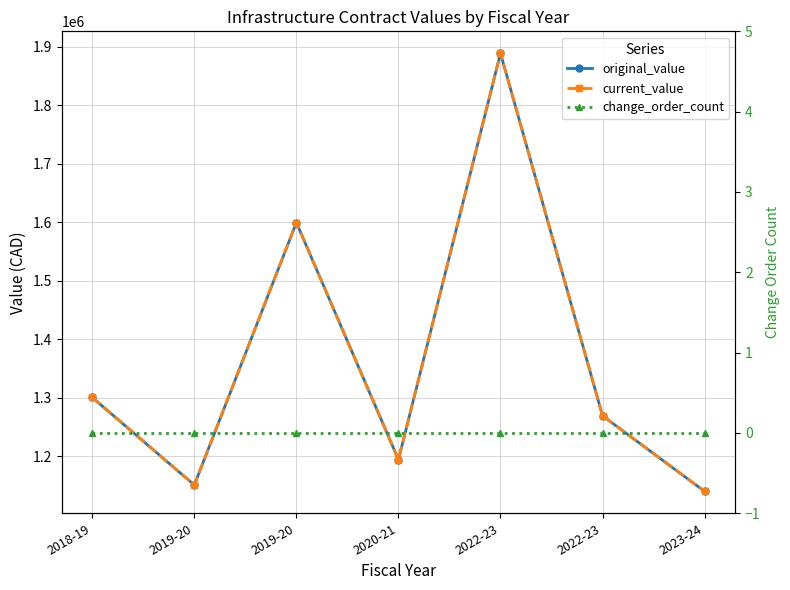

List the labels in order of current_value value, smallest first.

2023-24, 2019-20, 2020-21, 2022-23, 2018-19, 2019-20, 2022-23